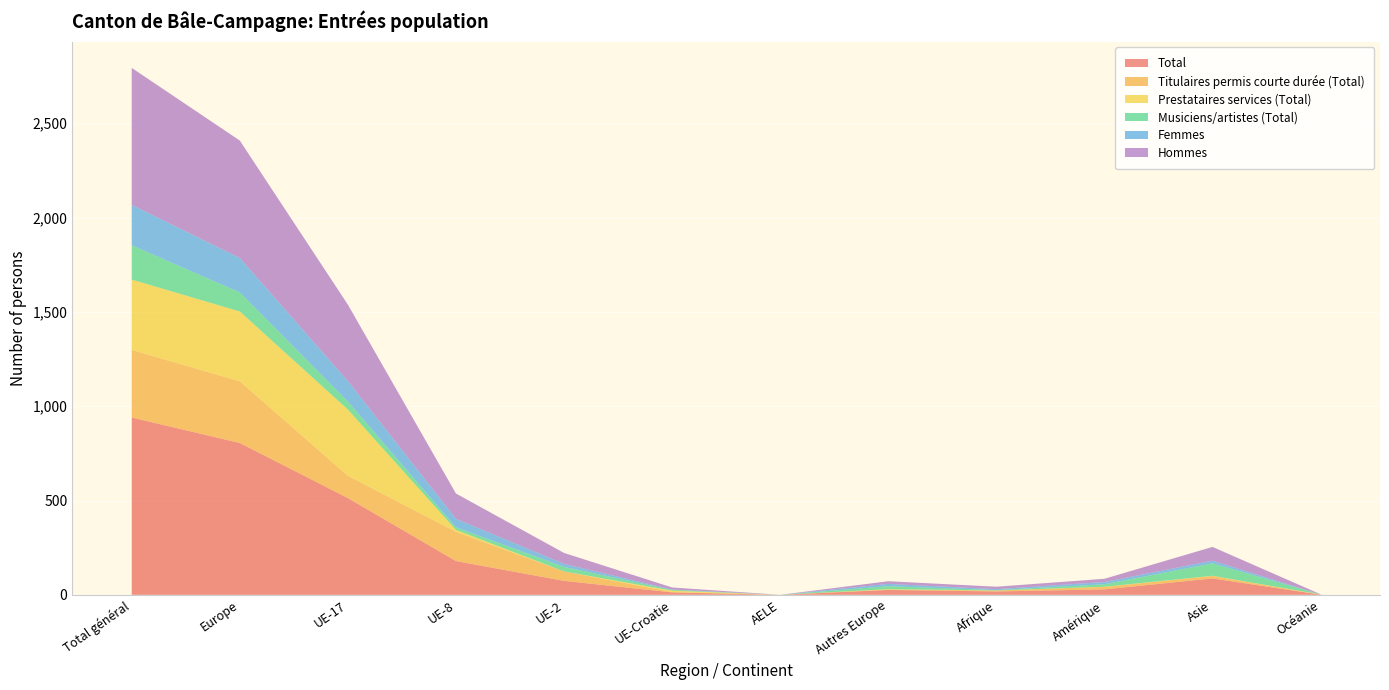

Reading left to right, extract all data points from this chart.

Total: Total général=940	Europe=805	UE-17=513	UE-8=179	UE-2=74	UE-Croatie=13	AELE=0	Autres Europe=26	Afrique=18	Amérique=29	Asie=87	Océanie=1
Titulaires permis courte durée (Total): Total général=358	Europe=327	UE-17=118	UE-8=155	UE-2=50	UE-Croatie=2	AELE=0	Autres Europe=2	Afrique=5	Amérique=13	Asie=13	Océanie=0
Prestataires services (Total): Total général=373	Europe=370	UE-17=351	UE-8=10	UE-2=0	UE-Croatie=7	AELE=0	Autres Europe=2	Afrique=0	Amérique=1	Asie=1	Océanie=1
Musiciens/artistes (Total): Total général=182	Europe=101	UE-17=43	UE-8=14	UE-2=24	UE-Croatie=4	AELE=0	Autres Europe=16	Afrique=2	Amérique=13	Asie=66	Océanie=0
Femmes: Total général=214	Europe=183	UE-17=108	UE-8=45	UE-2=16	UE-Croatie=2	AELE=0	Autres Europe=12	Afrique=5	Amérique=12	Asie=14	Océanie=0
Hommes: Total général=726	Europe=622	UE-17=405	UE-8=134	UE-2=58	UE-Croatie=11	AELE=0	Autres Europe=14	Afrique=13	Amérique=17	Asie=73	Océanie=1